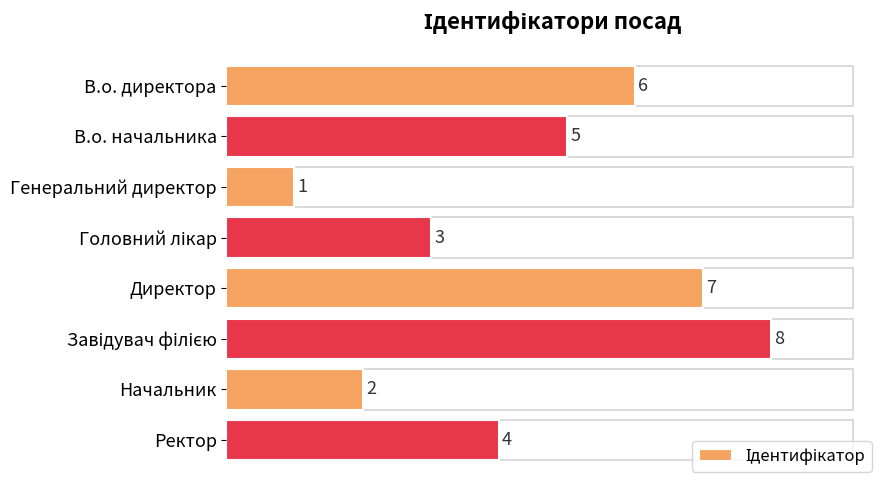

What is the value of the 7th bar from the top?

2